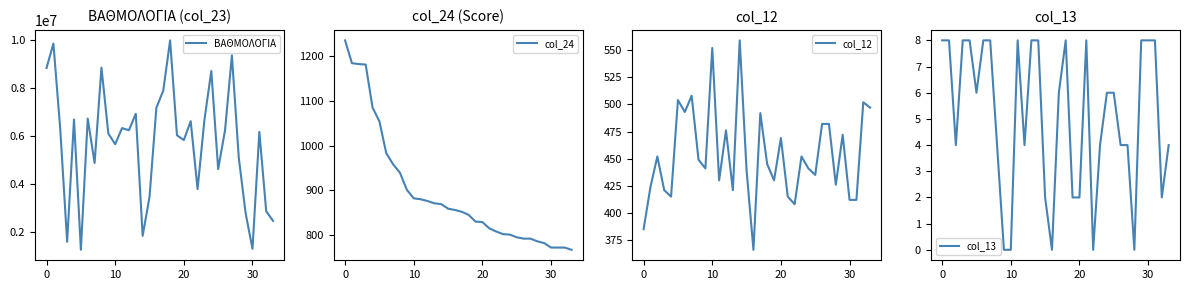

What is the difference between the highest and lowest values at 8?

8851574